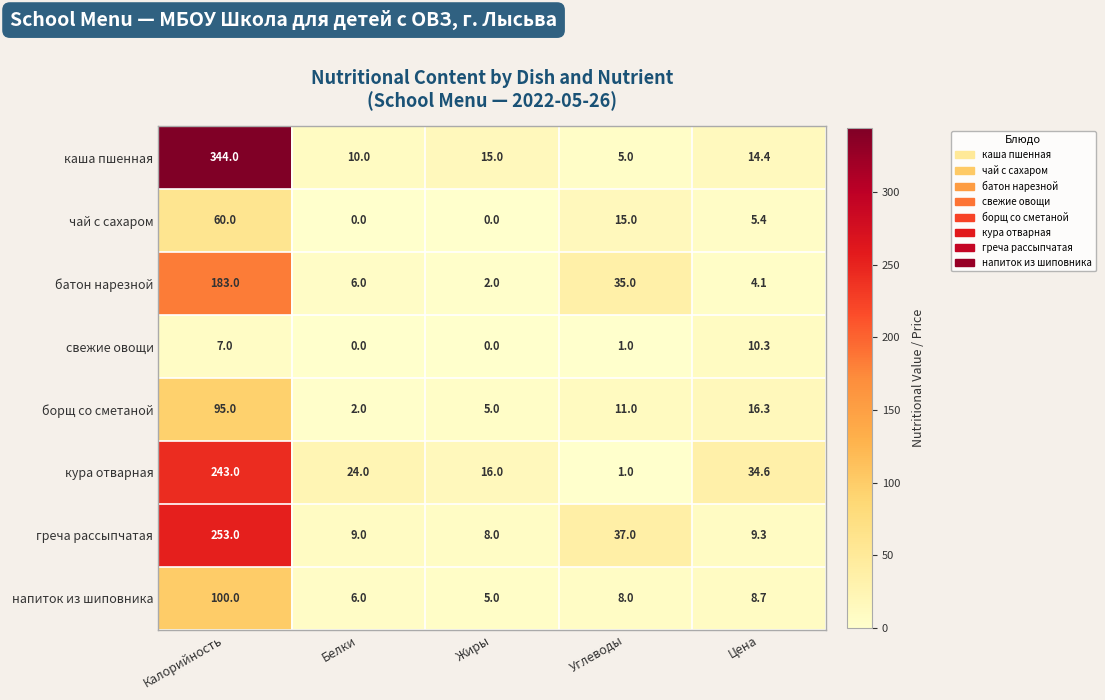

Which series changed the most between Углеводы and Цена?

кура отварная